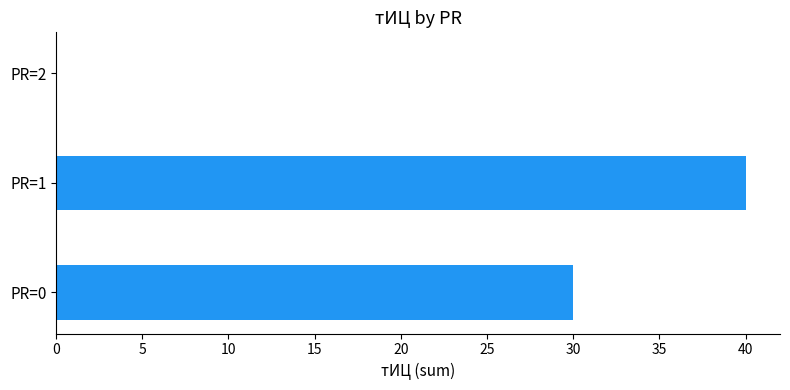

What is the sum of all values?

70